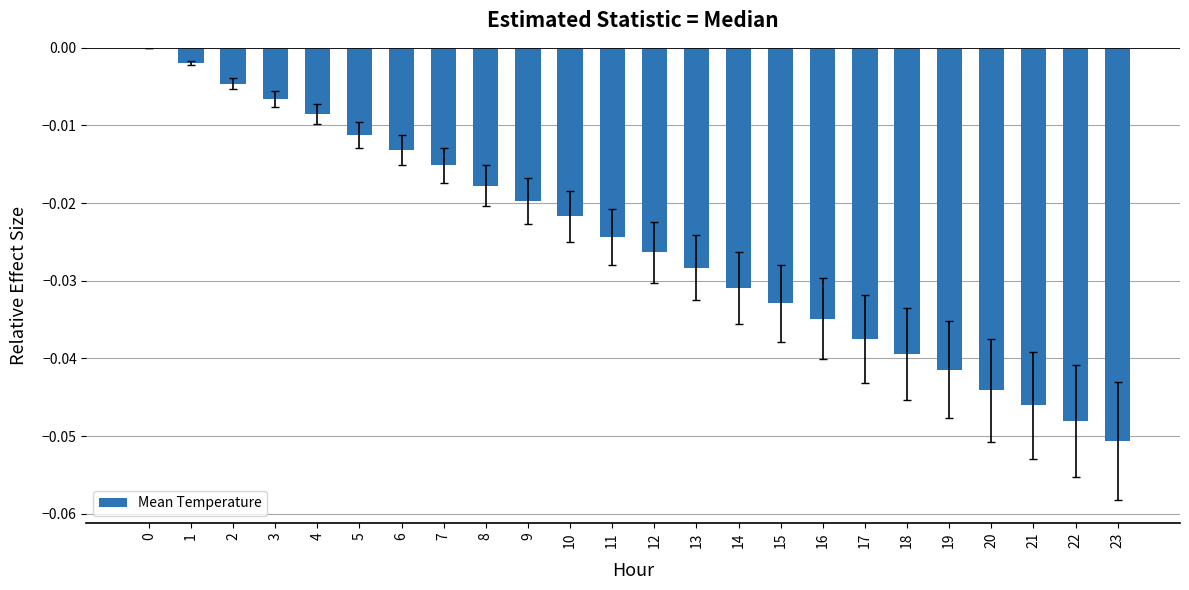

What is the sum of all values?

-0.6